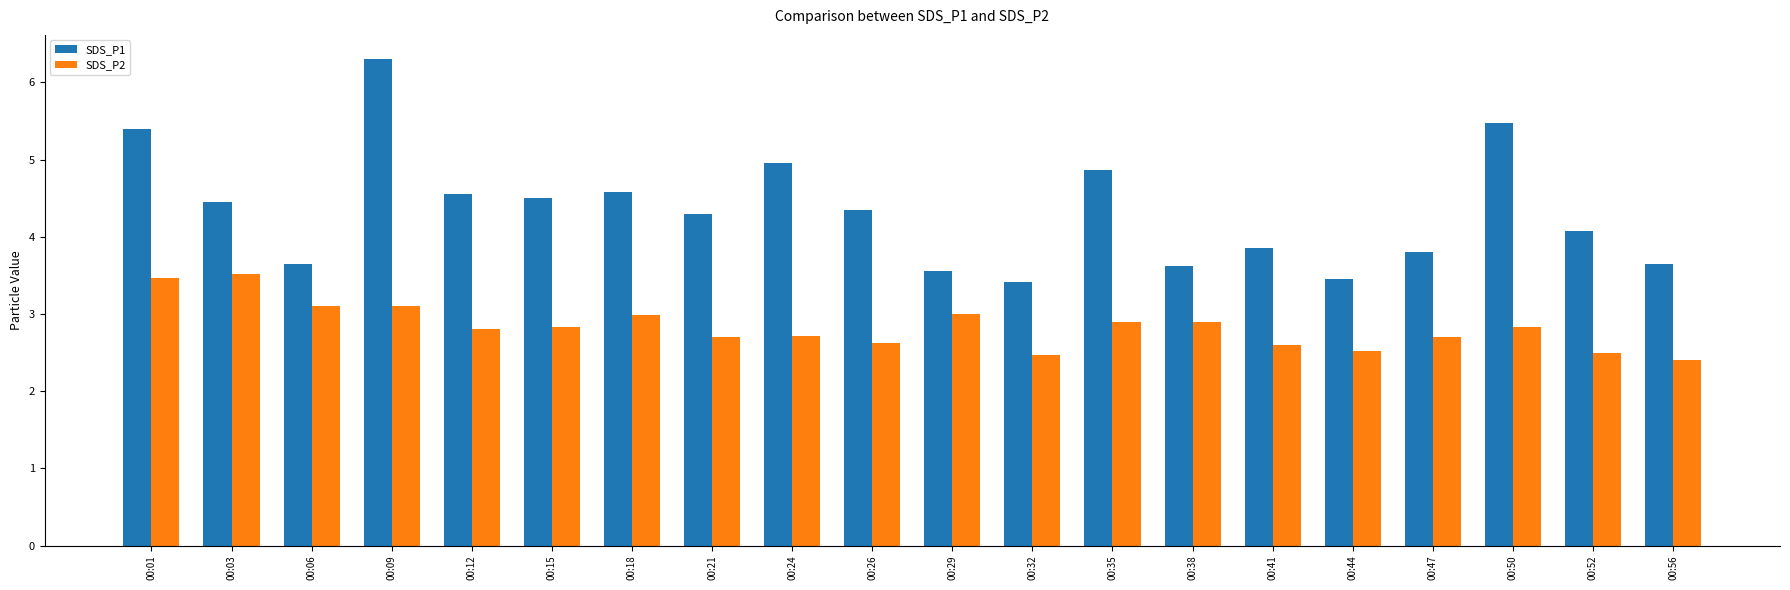

What is the value of the SDS_P2 bar at the 13th from the left?

2.9